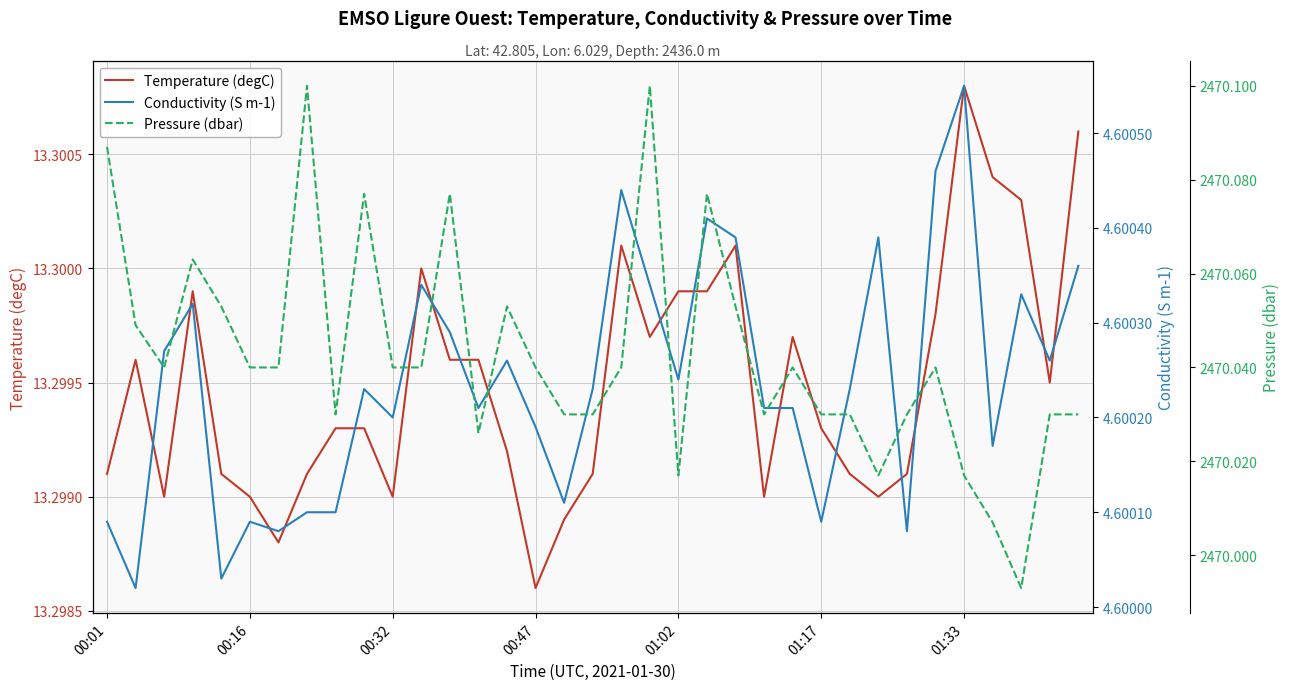

Where is Temperature (degC) nearest to the value 13?

00:47